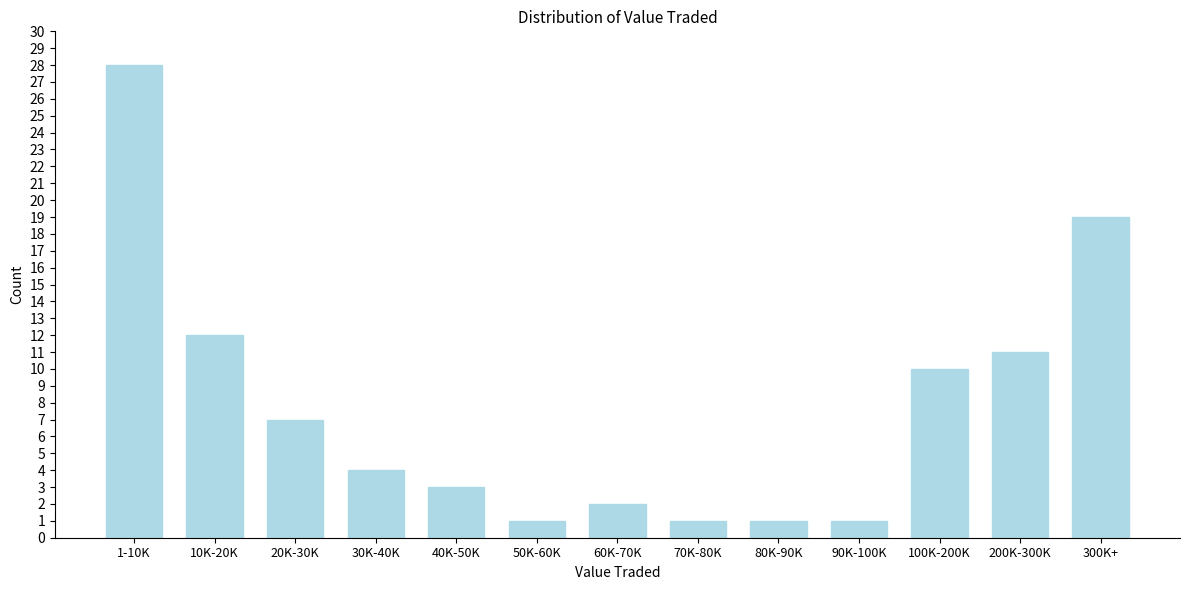

Reading right to left, transcribe all the data shown in this chart.

19	11	10	1	1	1	2	1	3	4	7	12	28